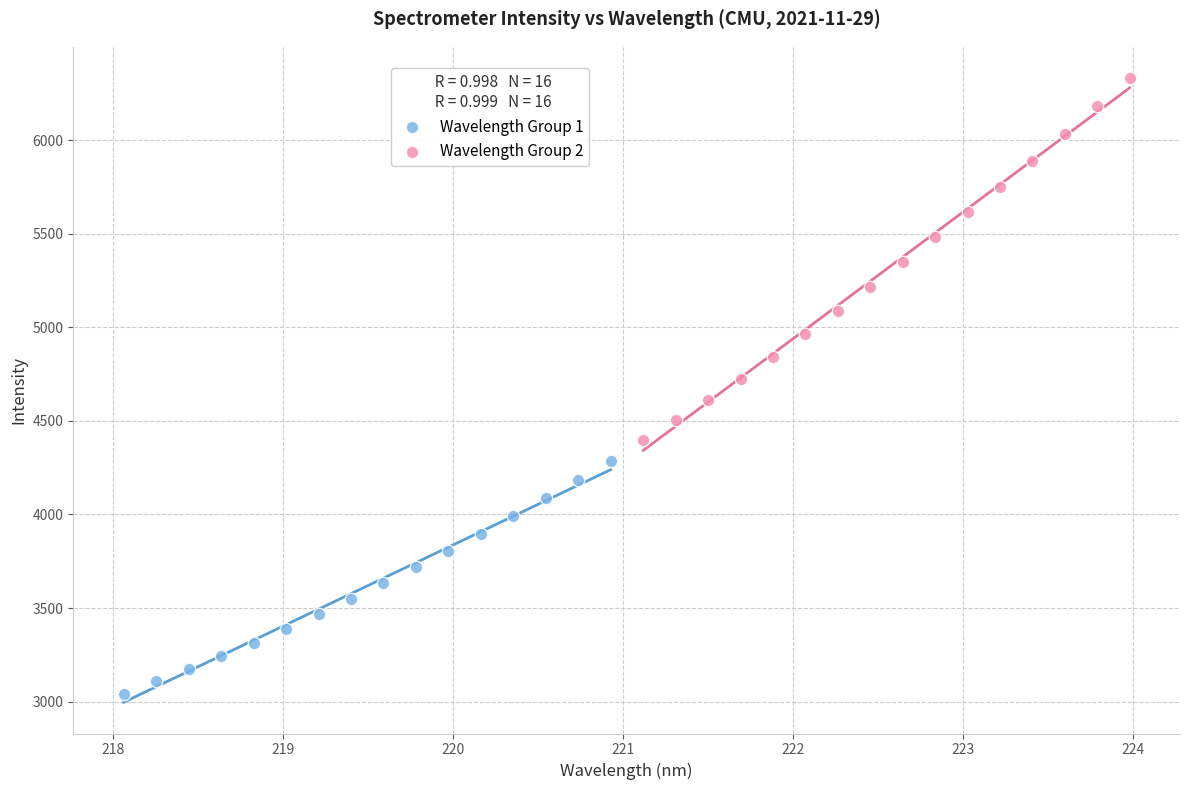

Which series contains the highest Y value?

Wavelength Group 2